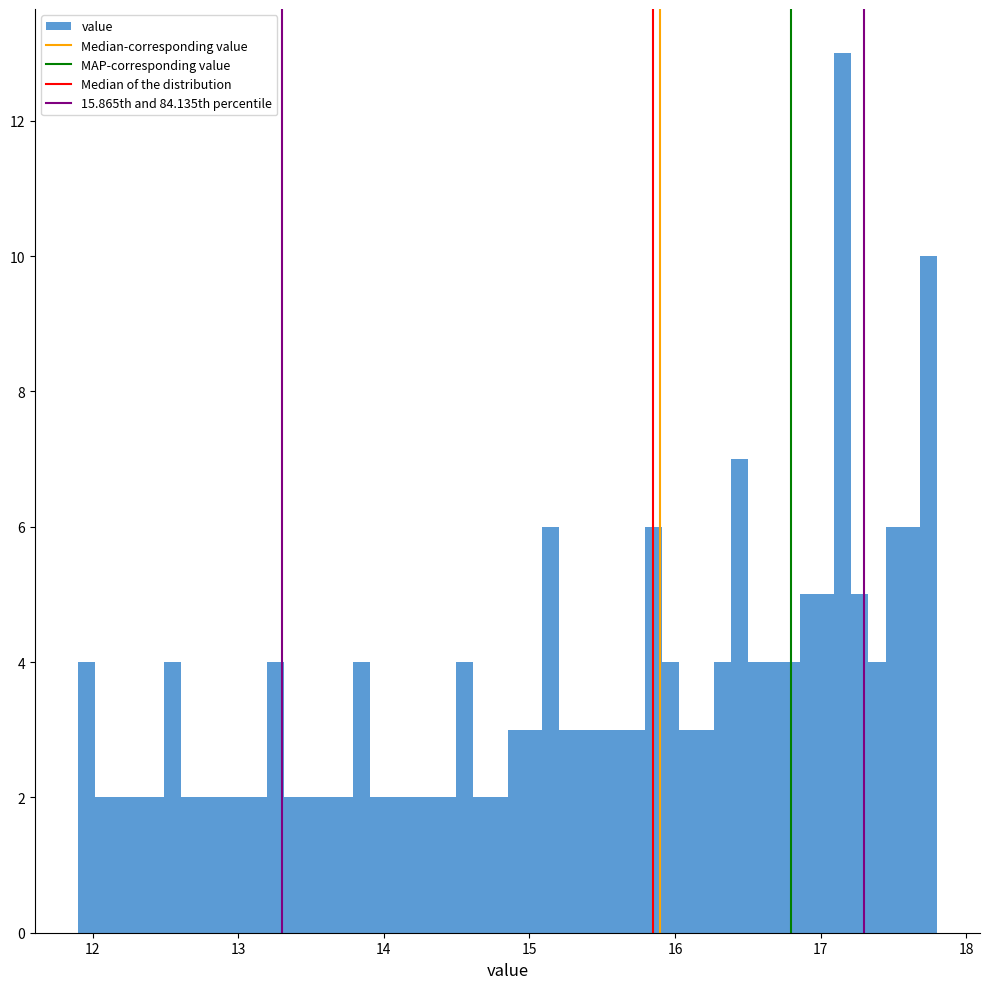

Around what value on the x-axis is the tallest bar? Give the approximate position of its centre, as read against the axis.

17.2